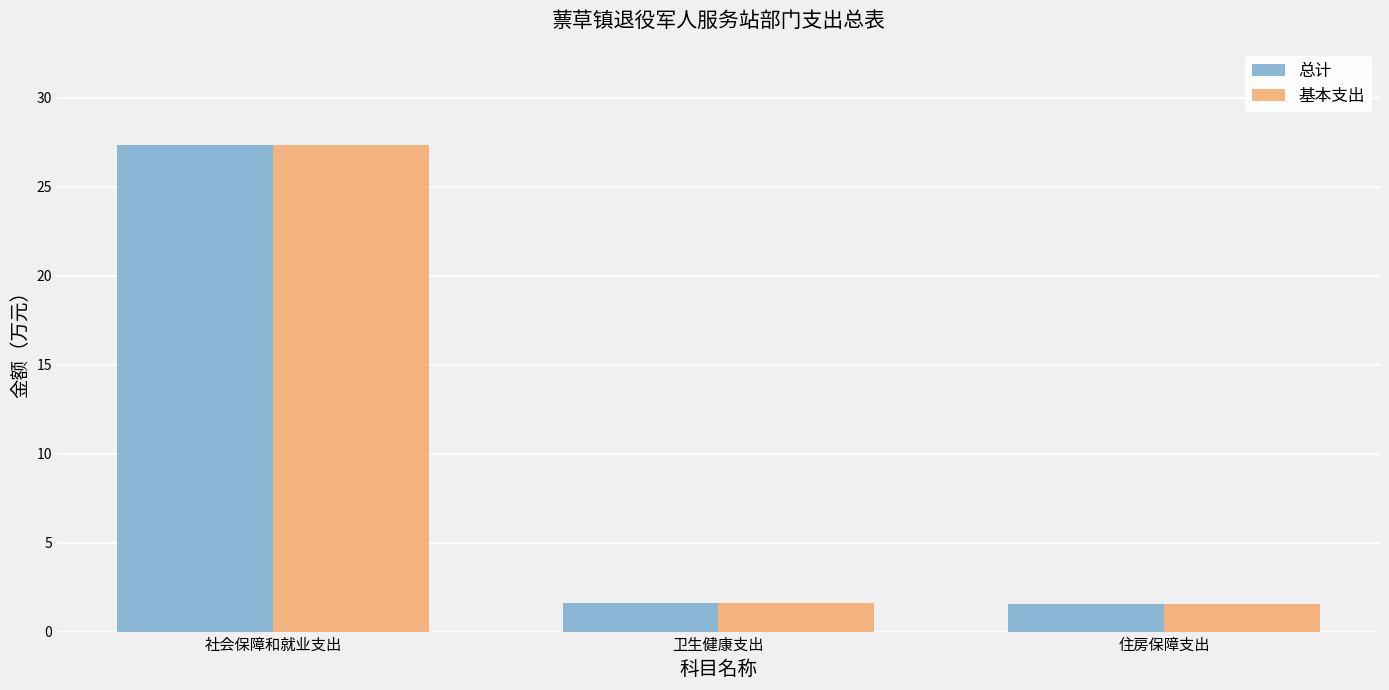

Does the chart contain any negative values?

No